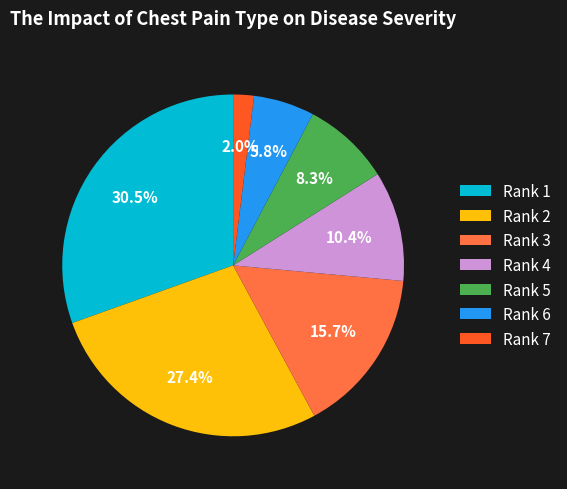

Which category has the biggest portion of the pie?

Rank 1